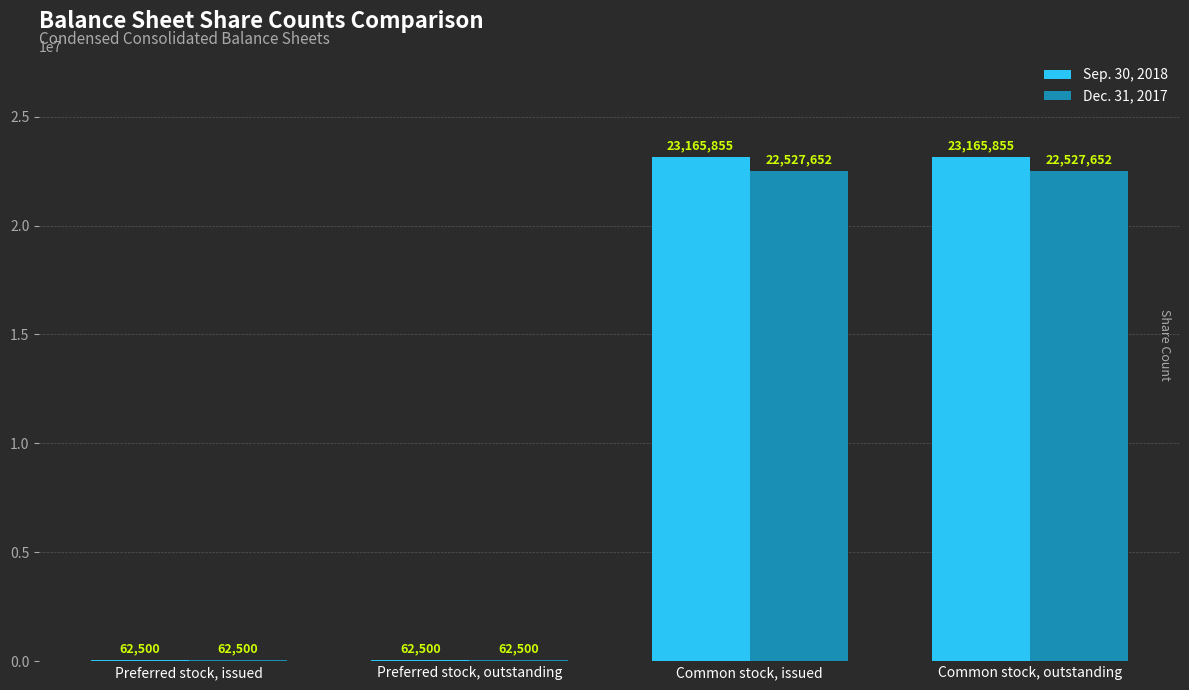

What is the spread (max minus min) of values at Common stock, issued?

638203